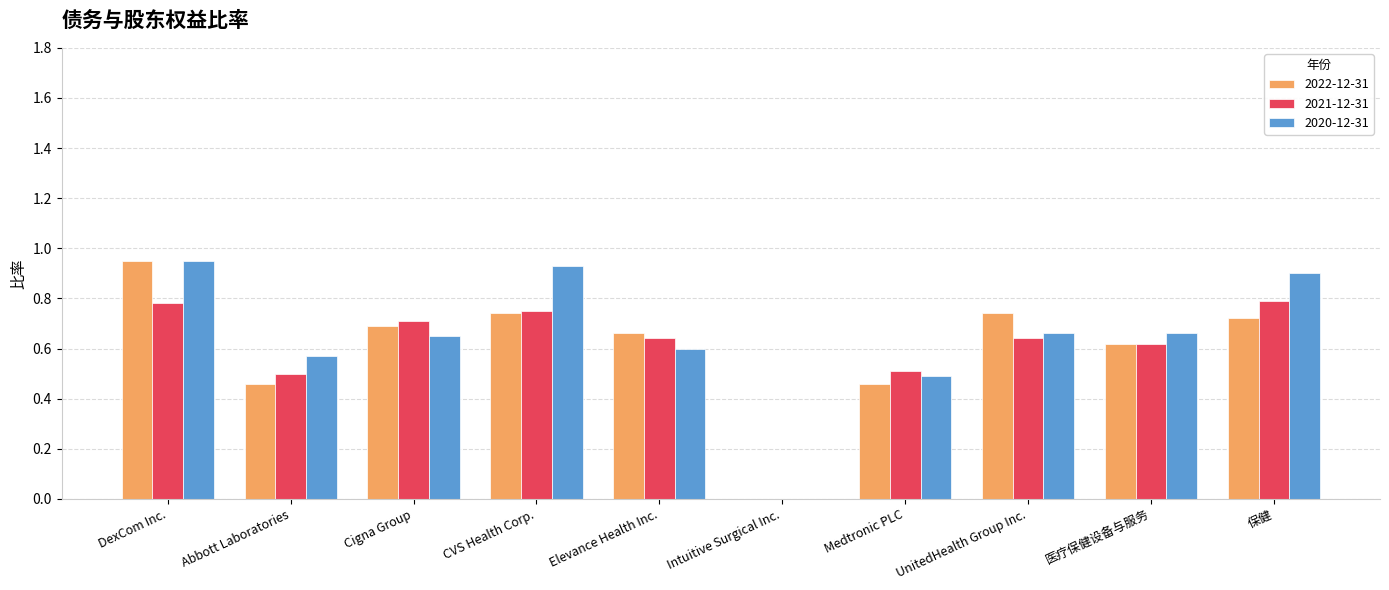

How many groups of bars are there?

10